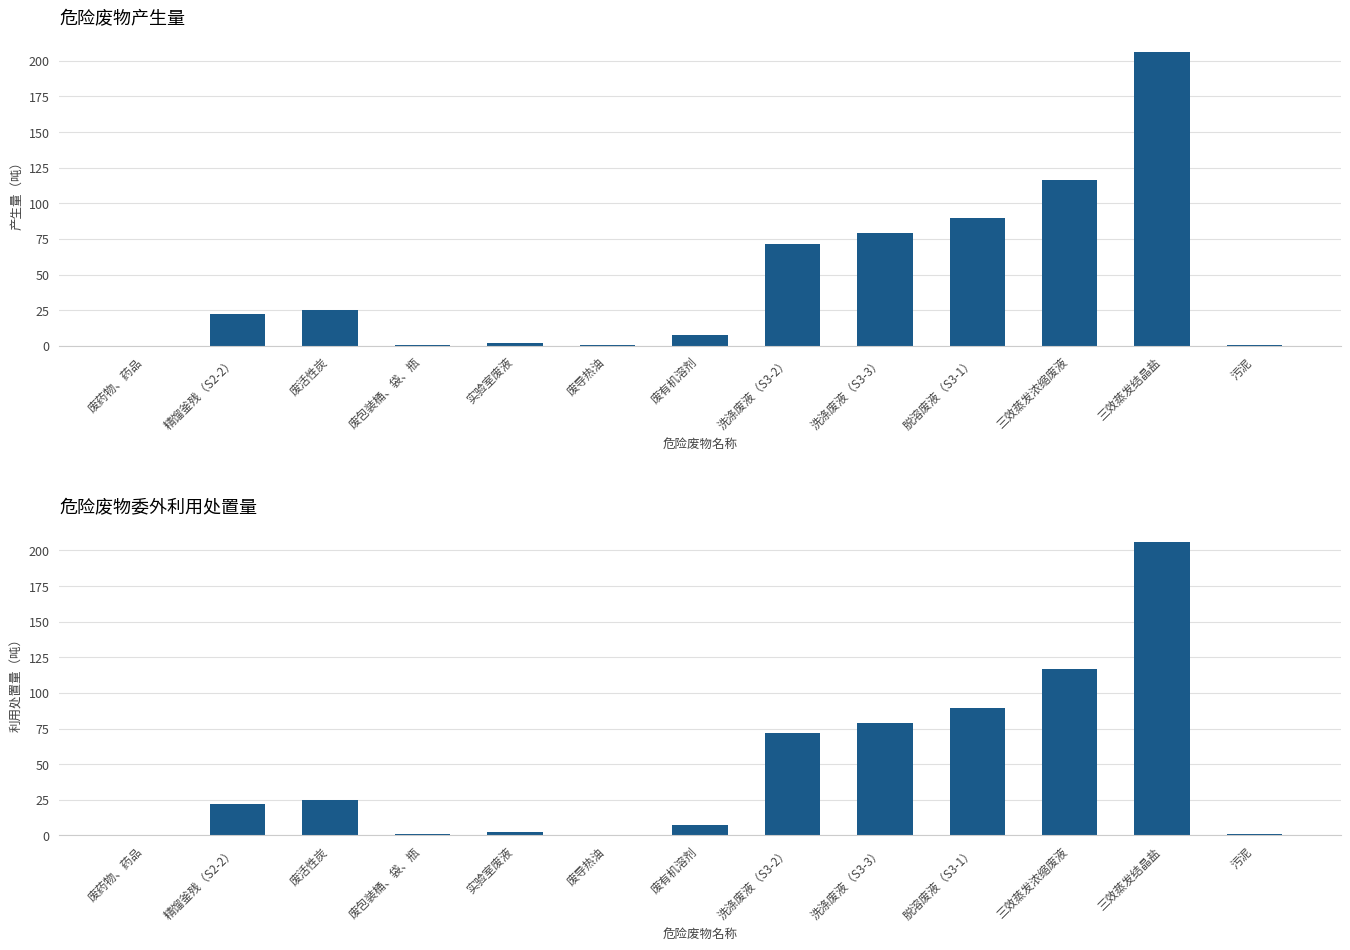

Where does the 产生量 series first go above 22?

精馏釜残（S2-2）